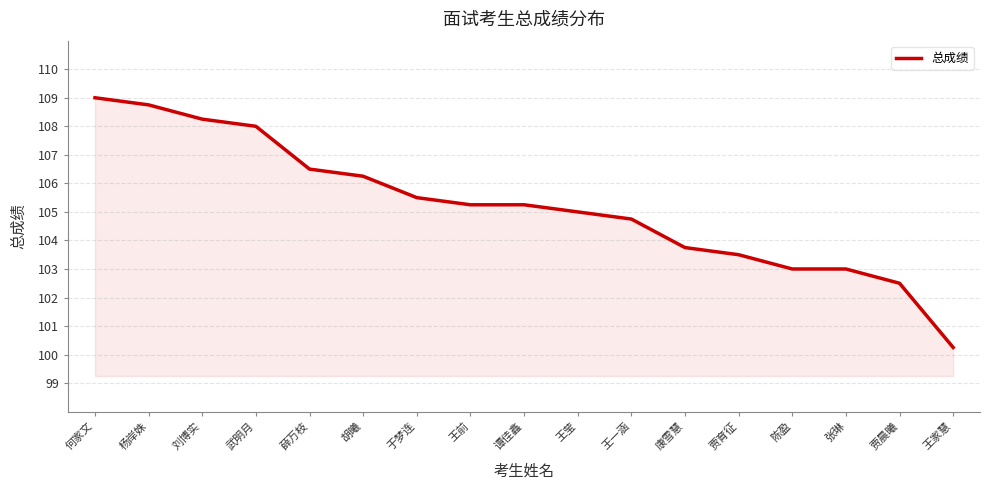

Where is the data nearest to the value 104?

康雪慧